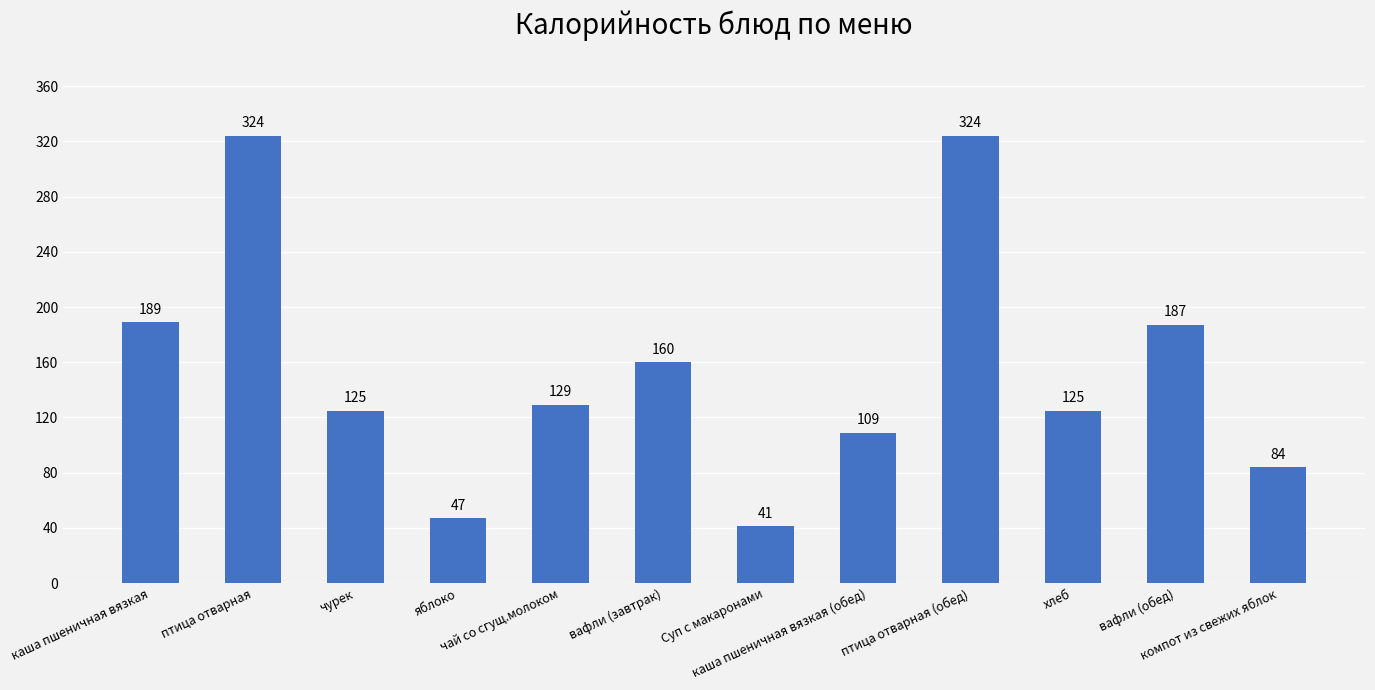

What is the change in value from каша пшеничная вязкая (обед) to вафли (обед)?

+78